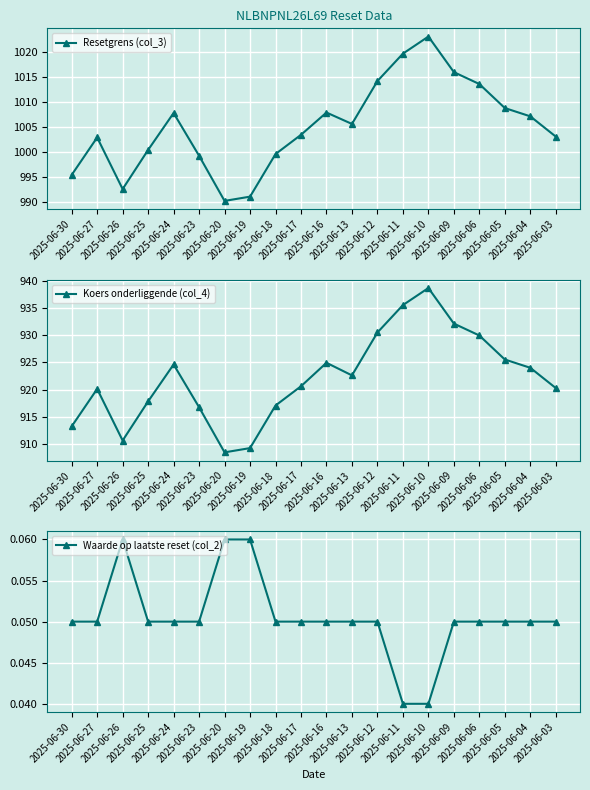

Where is the first local minimum for Koers onderliggende (col_4)?

2025-06-26